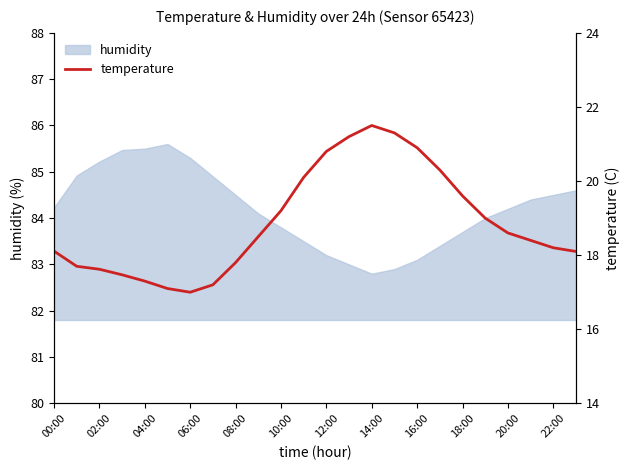

What is the maximum value shown in the chart?

21.5